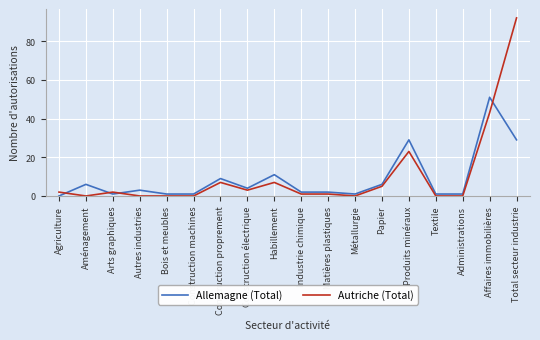

How many times do Autriche (Total) and Allemagne (Total) cross each other?

4